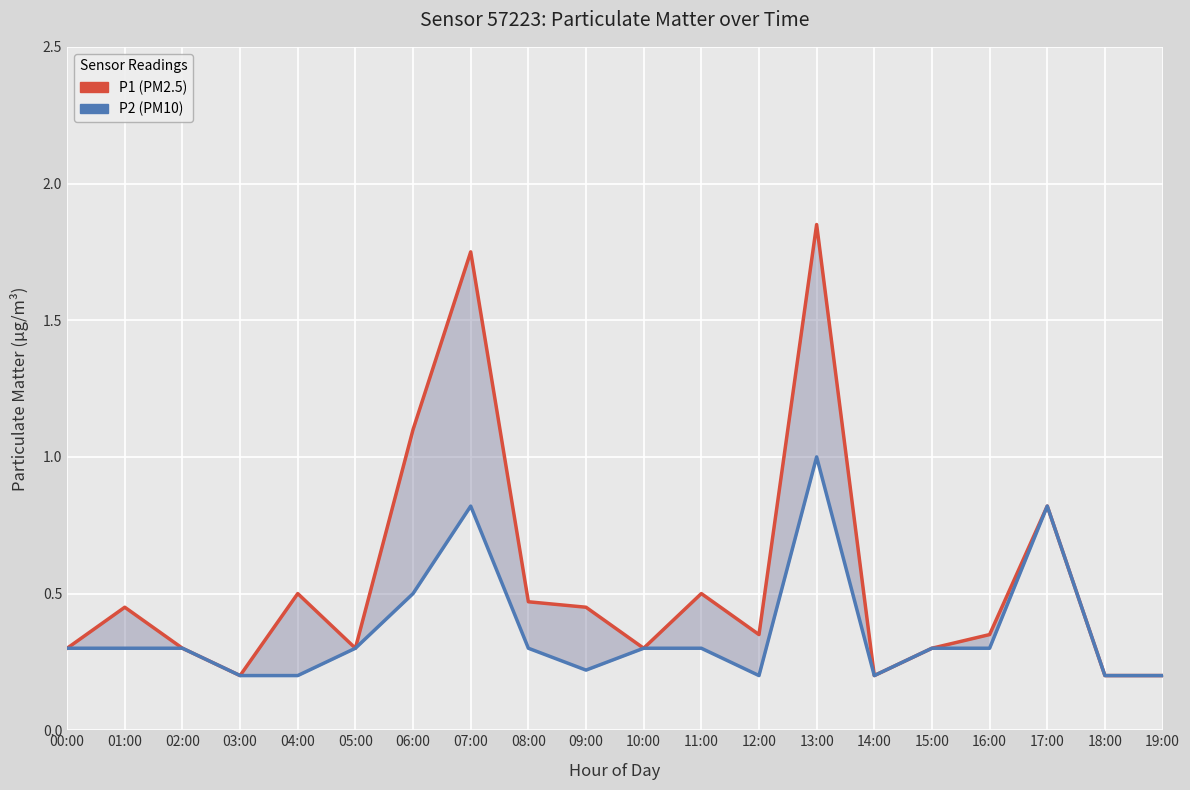

The P2 (PM10) series shows 0.1 at 14:00. True or false?

False